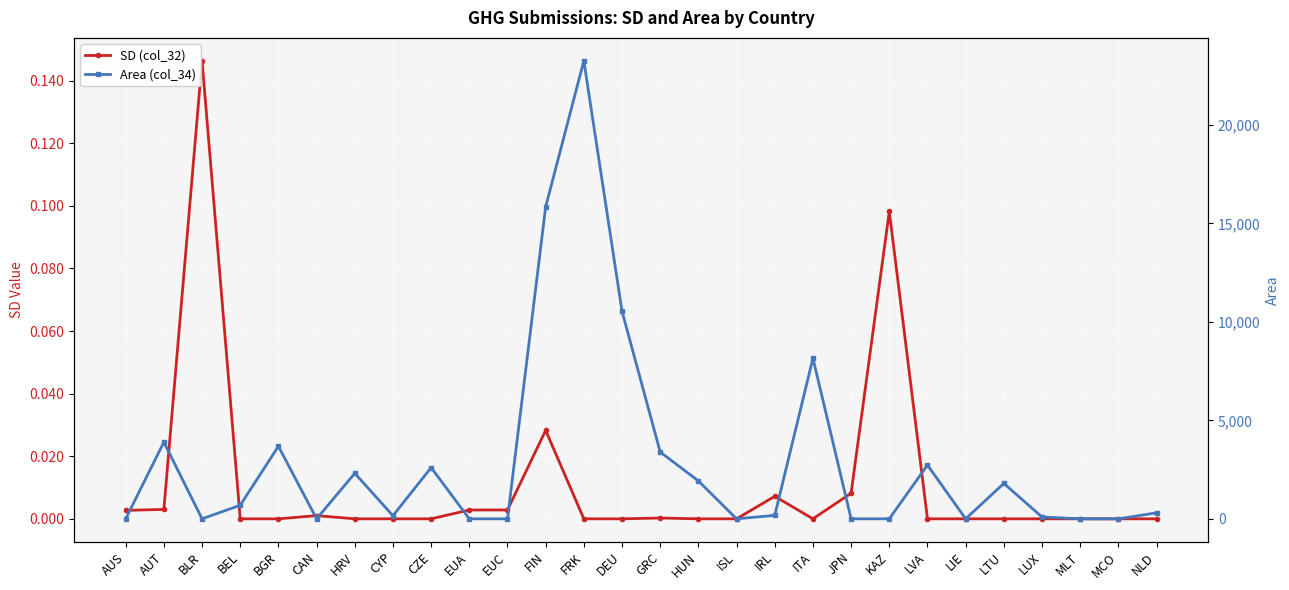

What position from the left is AUT?

2